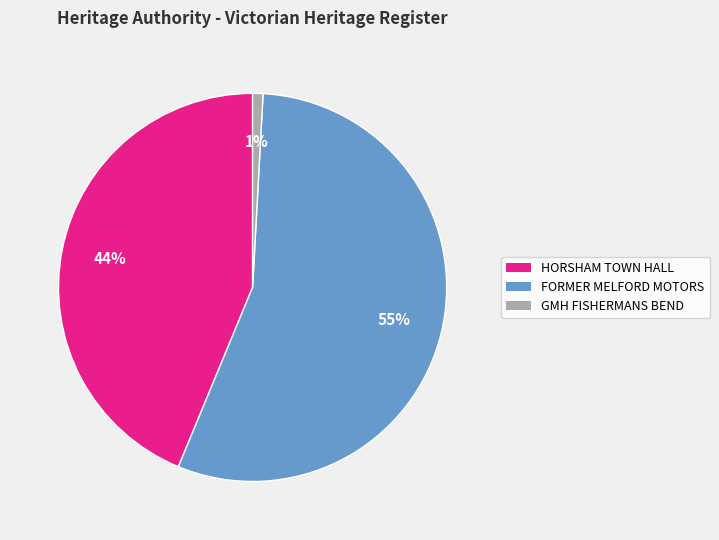

Rank the categories by value from highest to lowest.

FORMER MELFORD MOTORS, HORSHAM TOWN HALL, GMH FISHERMANS BEND